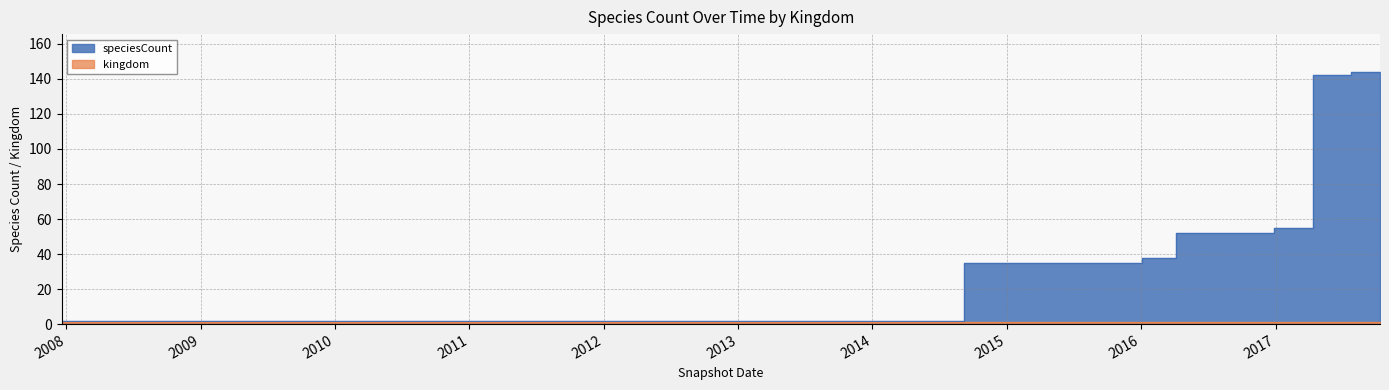

What position from the right is 2016-01-04?

8